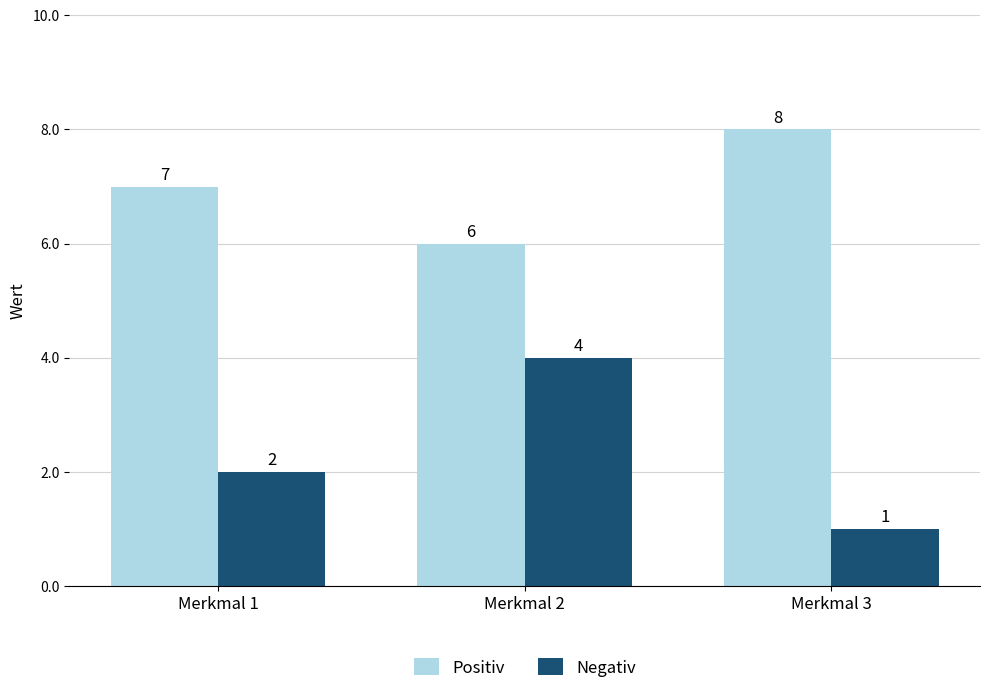

List the series in order of their overall mean, lowest first.

Negativ, Positiv